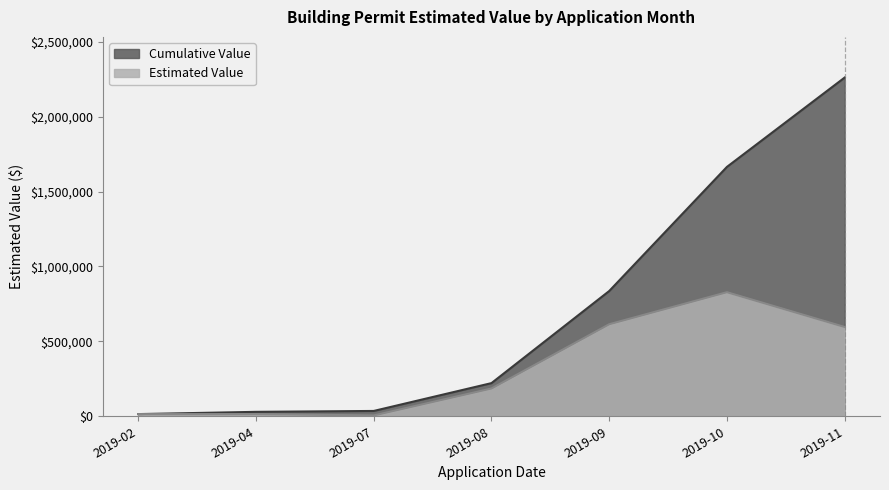

What is the average value?

322919